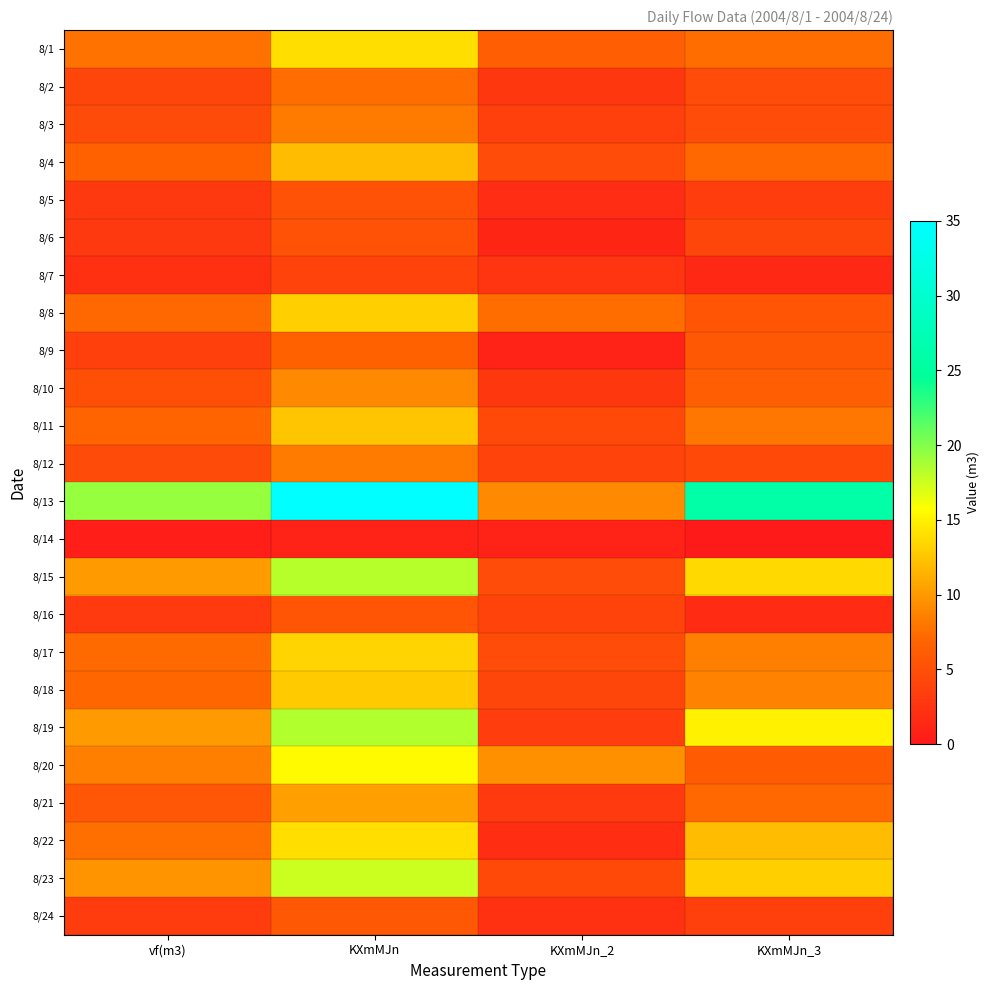

Rank the series at KXmMJn_3 from lowest to highest value.

8/14, 8/7, 8/16, 8/5, 8/24, 8/6, 8/12, 8/3, 8/2, 8/8, 8/9, 8/20, 8/10, 8/21, 8/4, 8/1, 8/11, 8/17, 8/18, 8/22, 8/23, 8/15, 8/19, 8/13